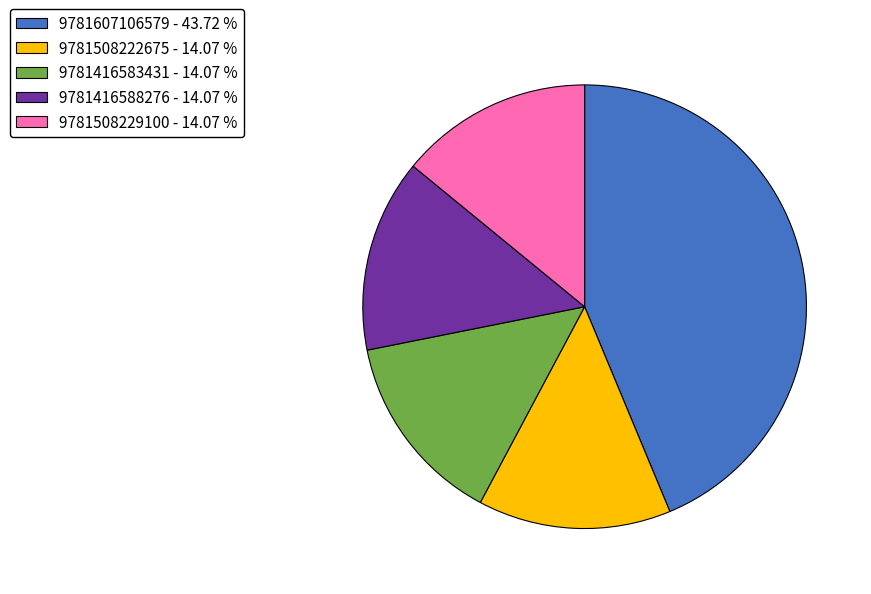

Does 9781508222675 represent more than half of the total?

No